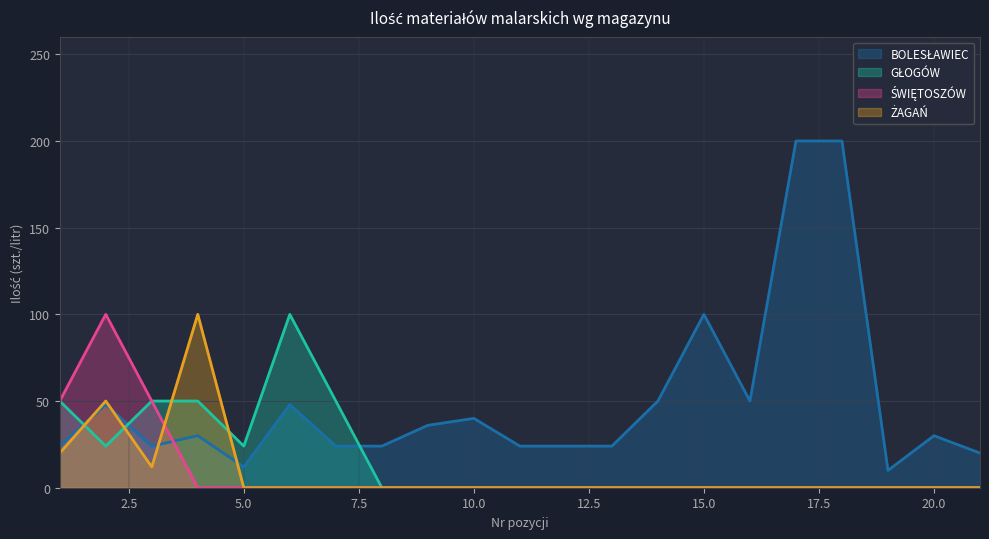

How many categories are shown in the chart?

21